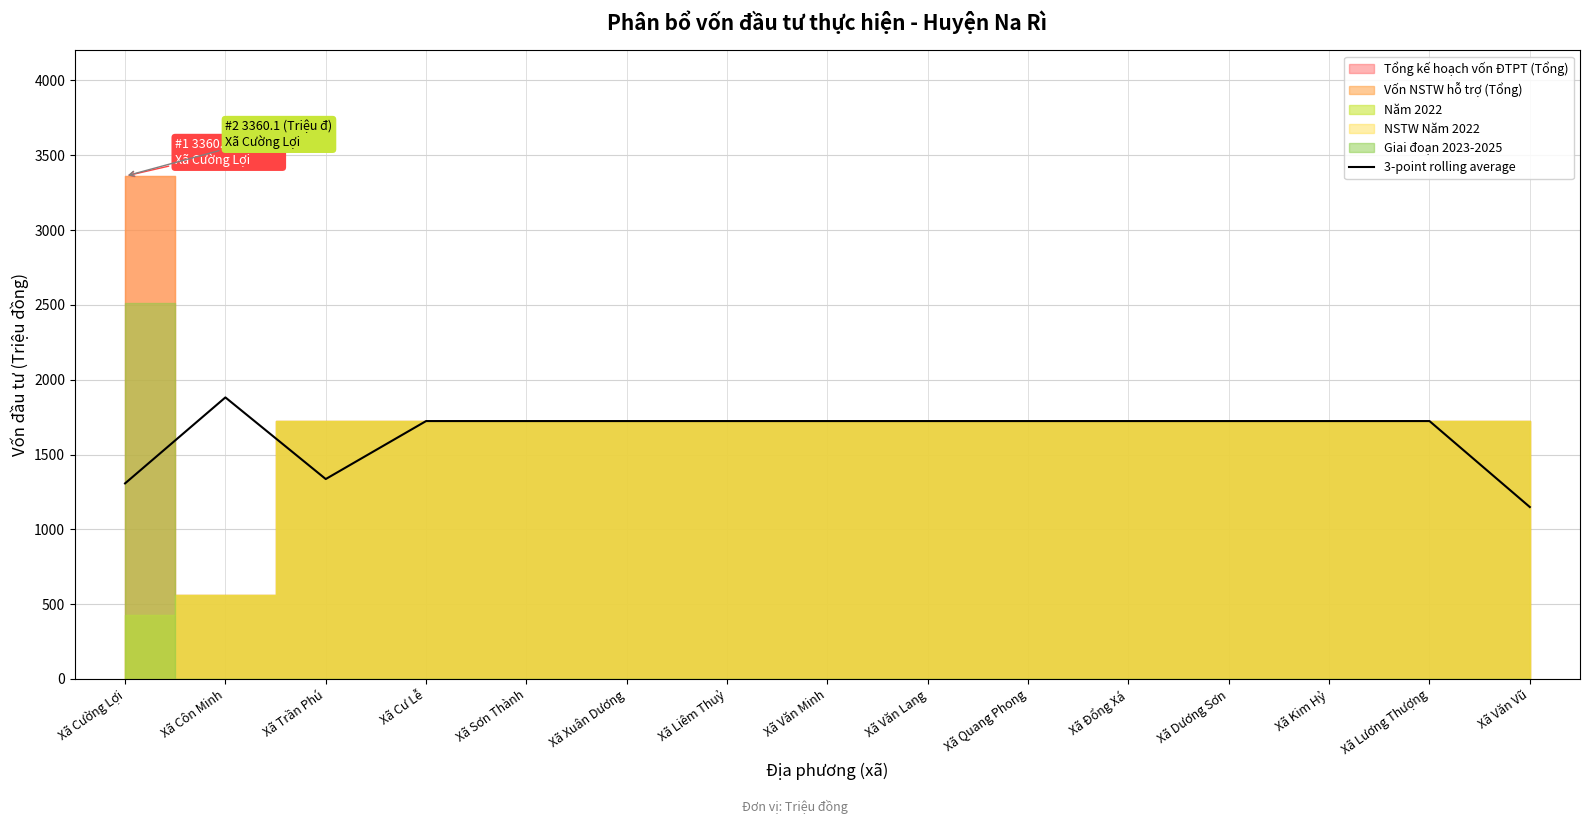

Reading left to right, extract all data points from this chart.

1307.1	1881.7	1336.2	1723.6	1723.6	1723.6	1723.6	1723.6	1723.6	1723.6	1723.6	1723.6	1723.6	1723.6	1149.1